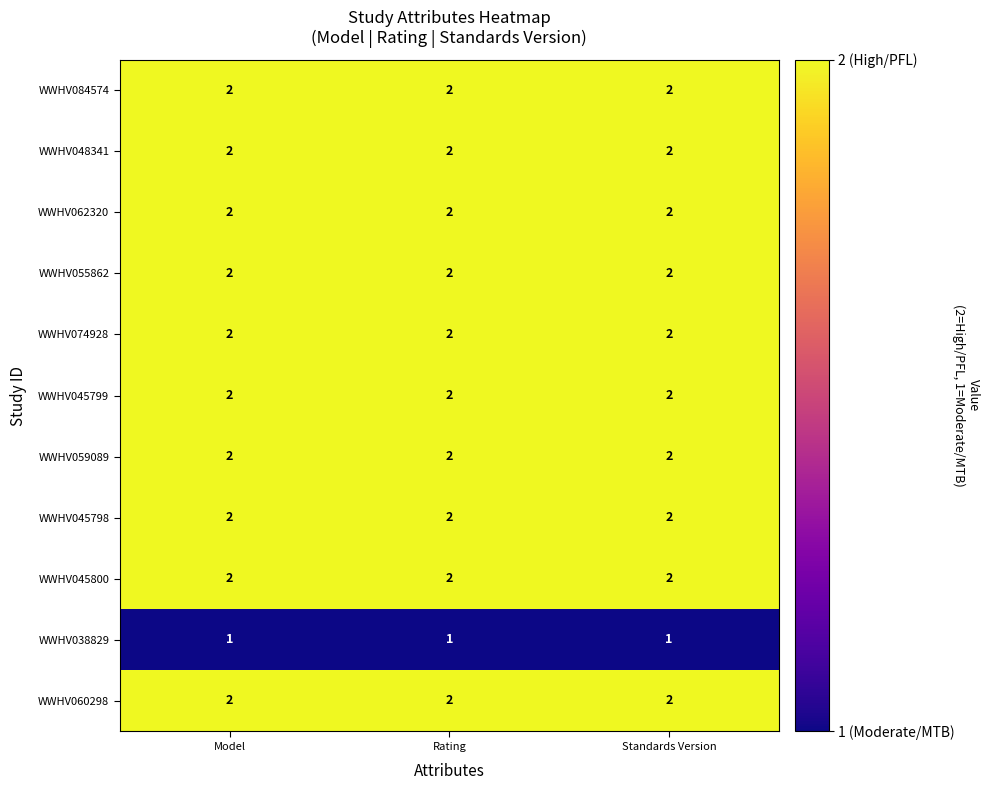

What is the minimum value shown in the chart?

1